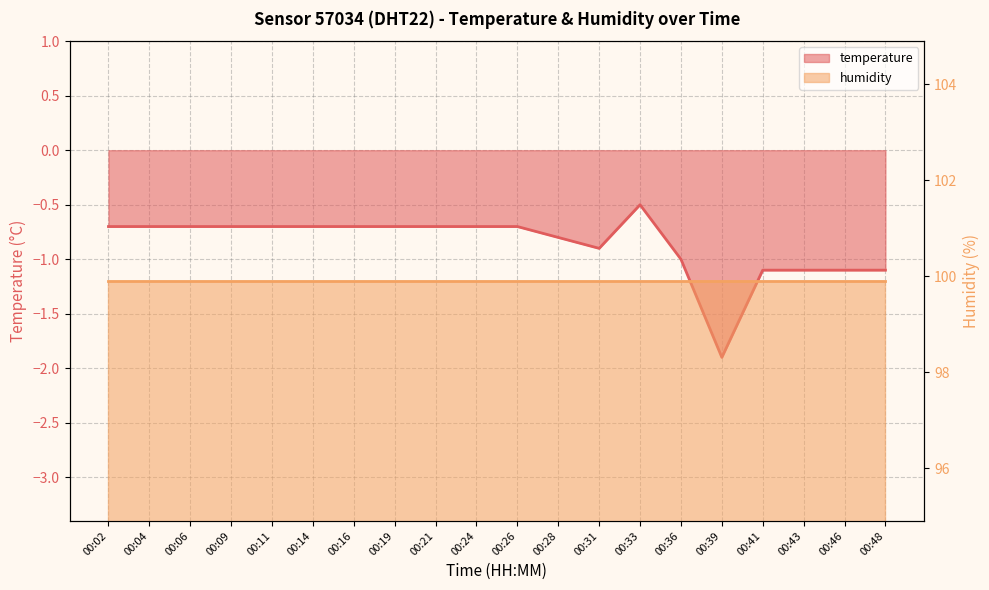

Where is the data nearest to the value -1?

00:36